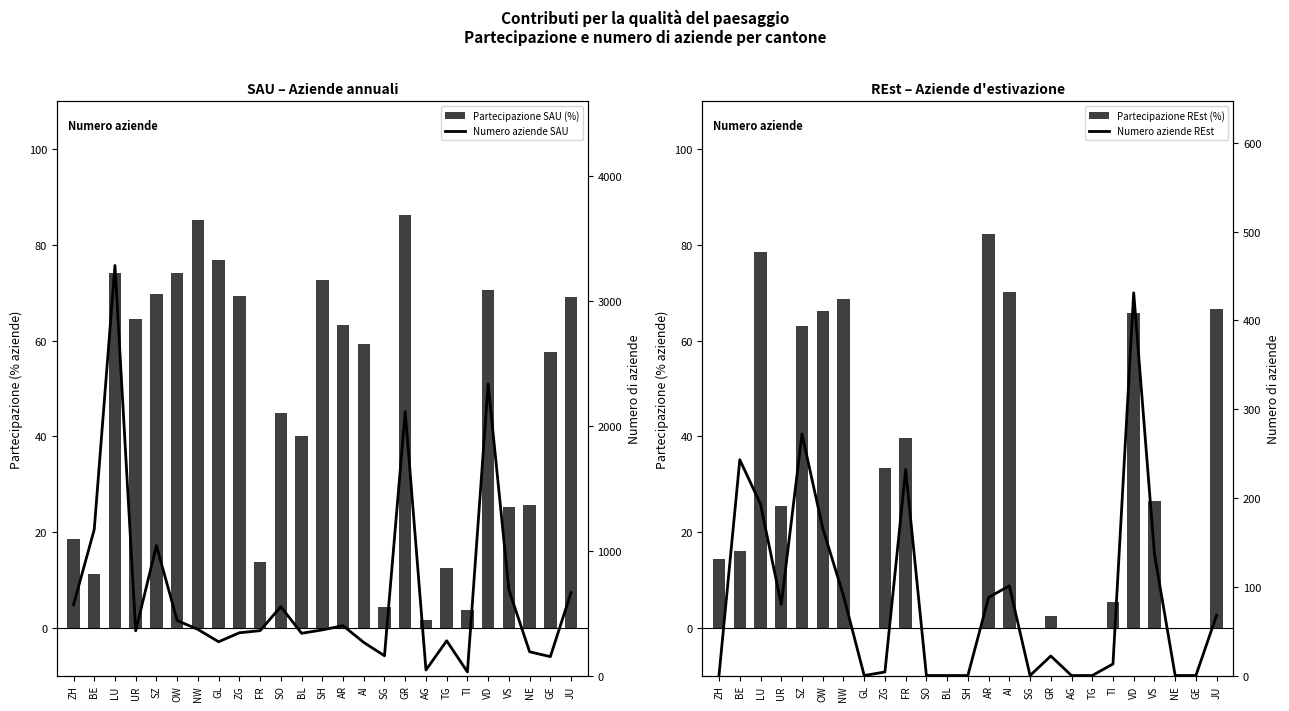

Reading left to right, transcribe all the data shown in this chart.

Partecipazione SAU (% aziende): 18.5	11.2	74.2	64.6	69.8	74.2	85.2	76.9	69.2	13.7	44.9	40.0	72.7	63.3	59.3	4.3	86.4	1.6	12.5	3.7	70.7	25.2	25.6	57.6	69.0
Partecipazione REst (% aziende): 14.3	16.1	78.5	25.4	63.0	66.1	68.7	0.0	33.3	39.7	0.0	0.0	0.0	82.2	70.1	0.0	2.4	0.0	0.0	5.3	65.8	26.6	0.0	0.0	66.7
Numero aziende SAU: 566.0	1168.0	3281.0	358.0	1040.0	440.0	369.0	270.0	342.0	359.0	551.0	338.0	365.0	399.0	265.0	158.0	2113.0	44.0	278.0	29.0	2332.0	686.0	190.0	151.0	664.0
Numero aziende REst: 1.0	243.0	193.0	80.0	272.0	166.0	90.0	0.0	4.0	232.0	0.0	0.0	0.0	88.0	101.0	0.0	22.0	0.0	0.0	13.0	431.0	137.0	0.0	0.0	68.0